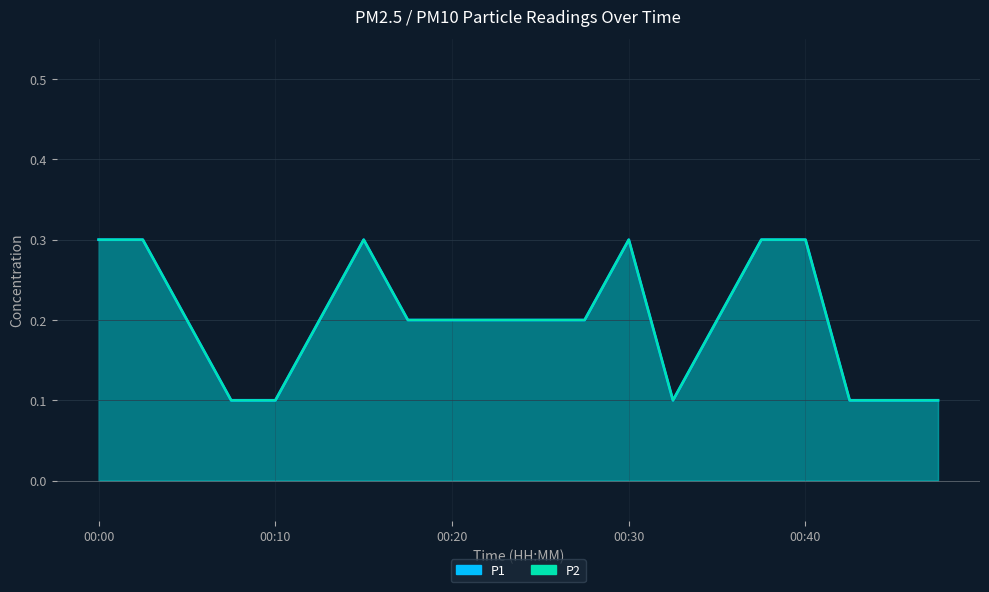

At which category does the chart reach its peak across all series?

00:00